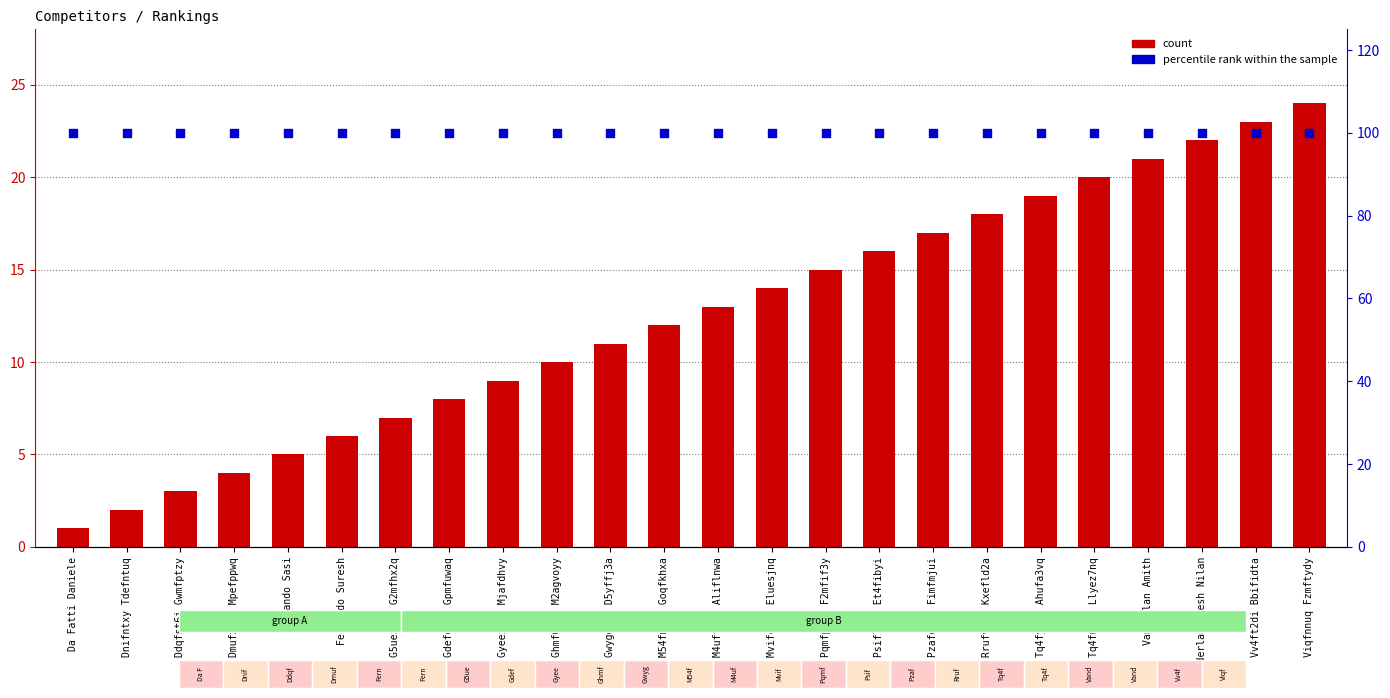

What are all the series names shown in the legend?

count, percentile rank within the sample